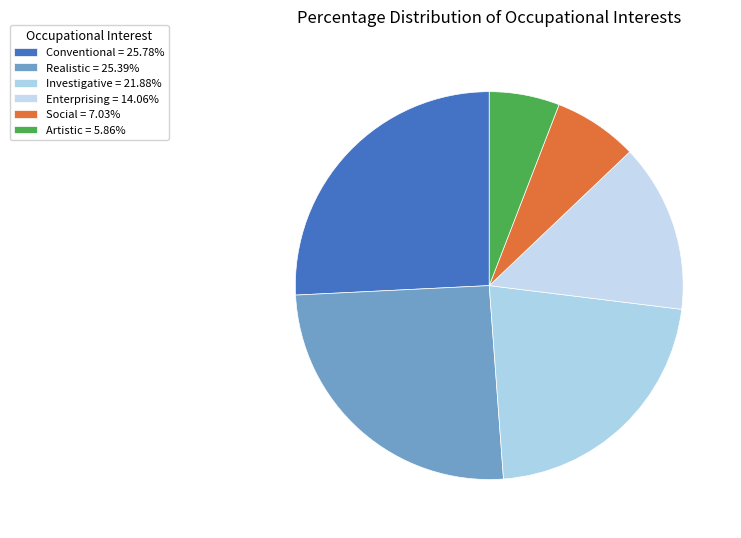

The Enterprising slice represents 14% of the pie. True or false?

True